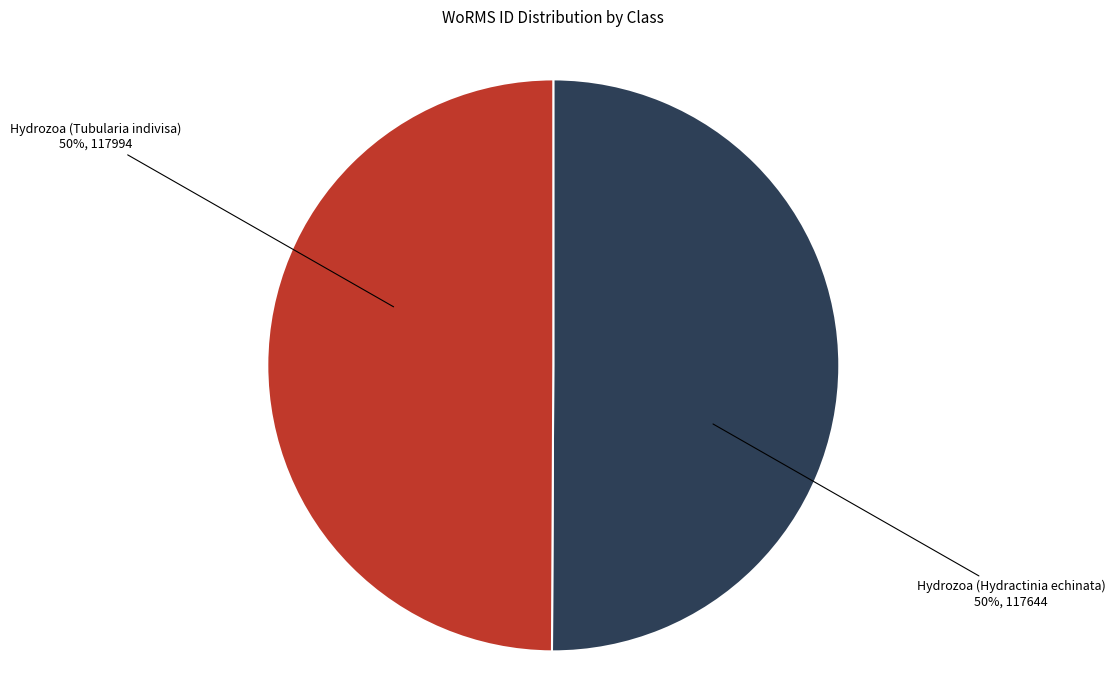

To the nearest percent, what portion does Hydrozoa (Hydractinia echinata) represent?

50%